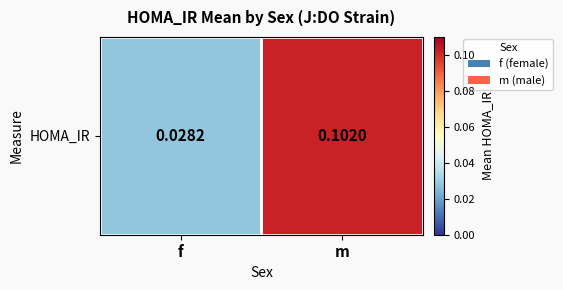

True or false: the data shows 0.0 at f.

True